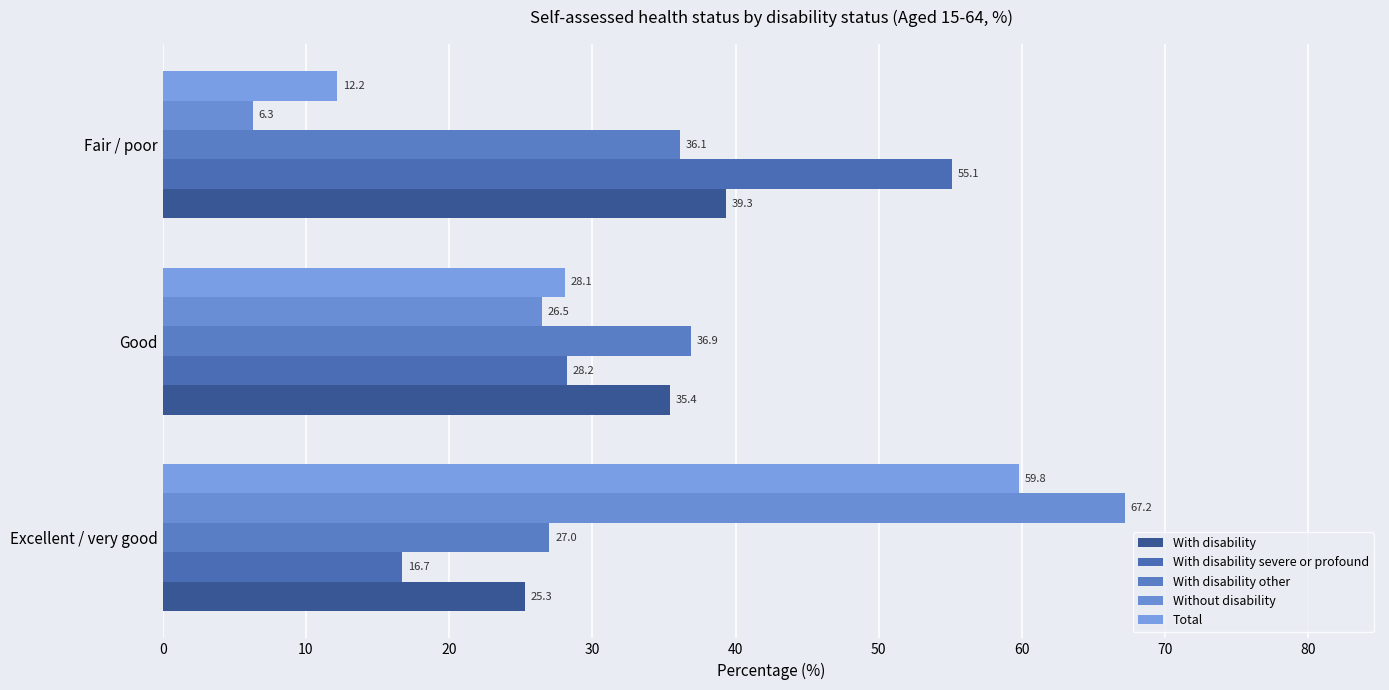

How many series are shown in this chart?

5